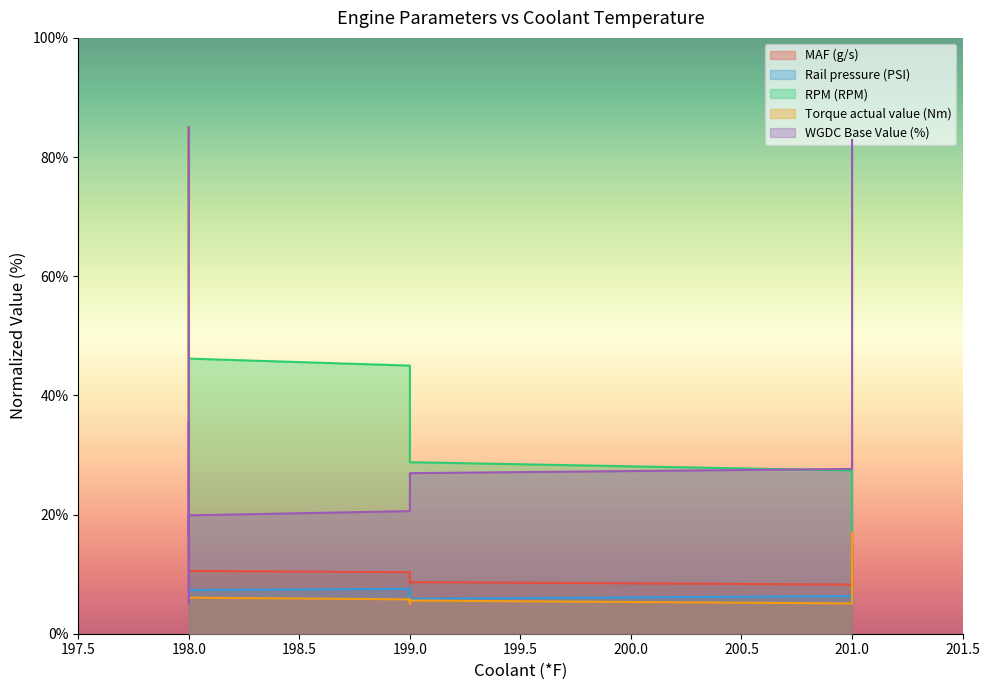

Where do WGDC Base Value (%) and Torque actual value (Nm) first cross each other?

198 and 198